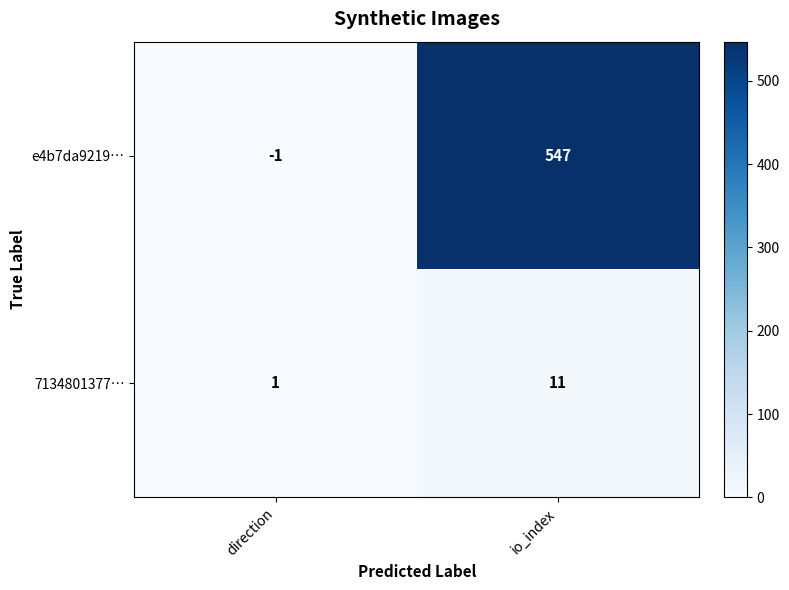

What is the difference between the highest and lowest values at direction?

2